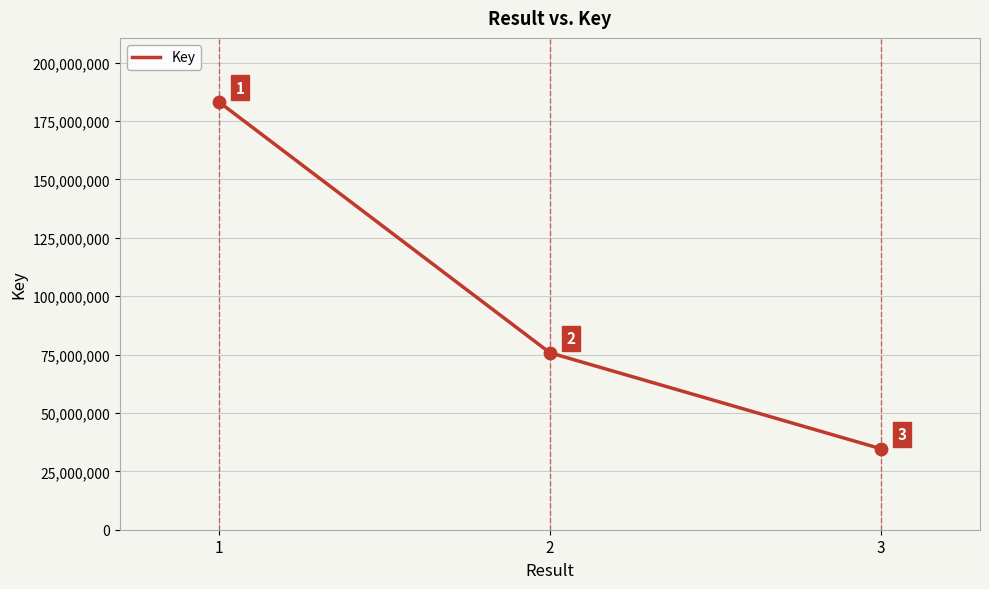

Between 2 and 3, which is larger?

2